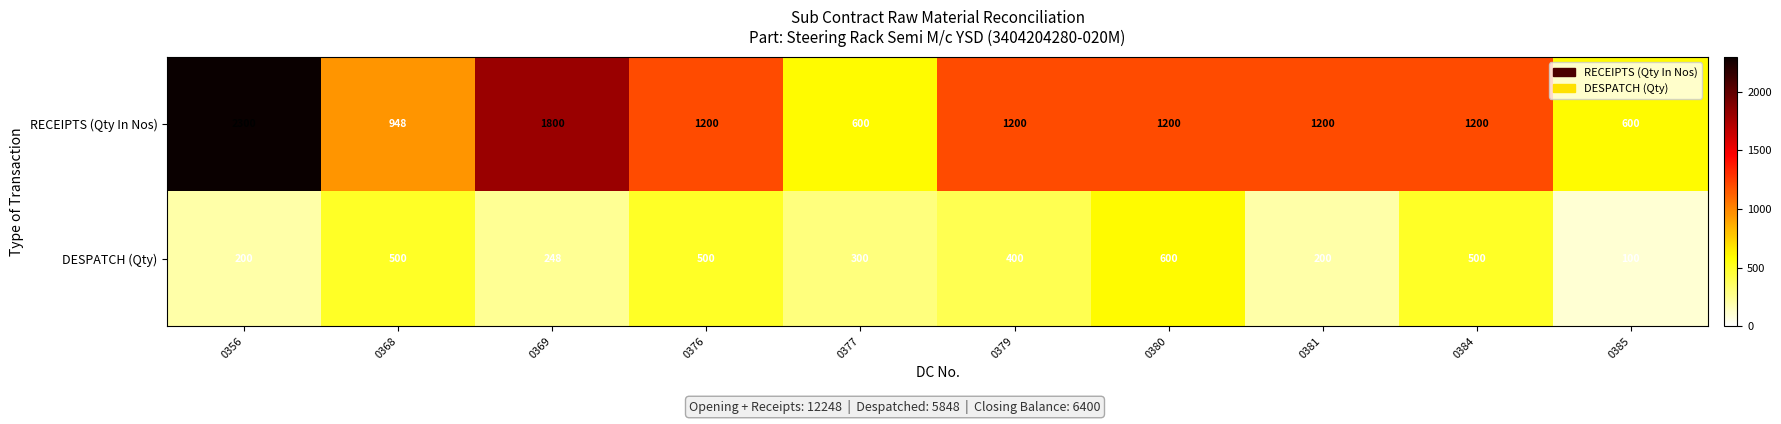

At how many categories does at least one series exceed 366?

10